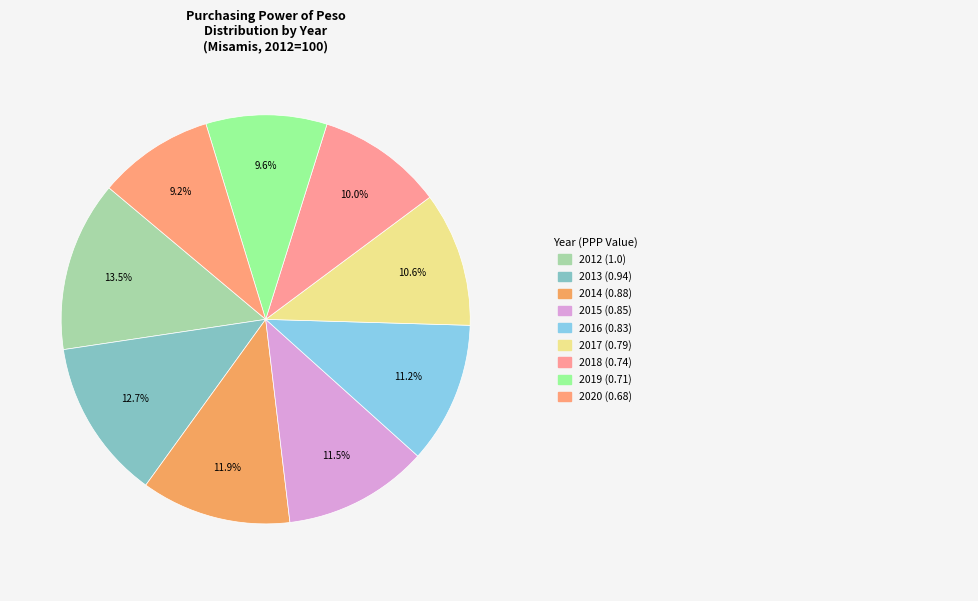

How many segments does this pie chart have?

9